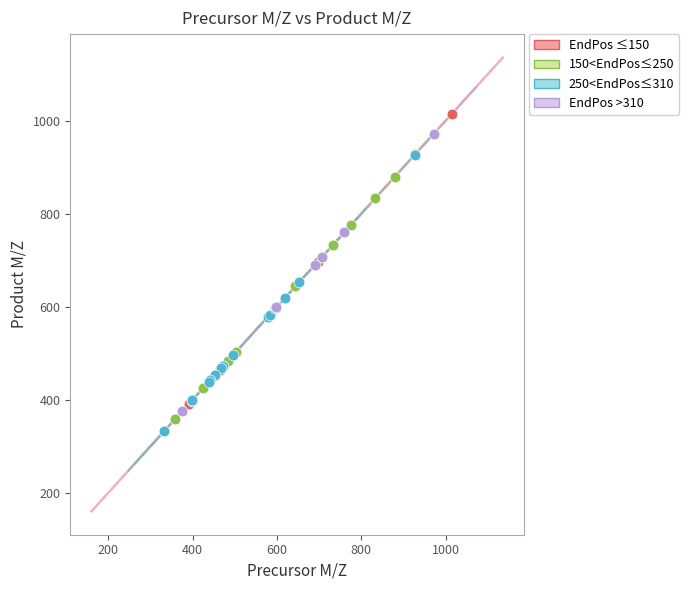

What are all the series names shown in the legend?

EndPos ≤150, 150<EndPos≤250, 250<EndPos≤310, EndPos >310